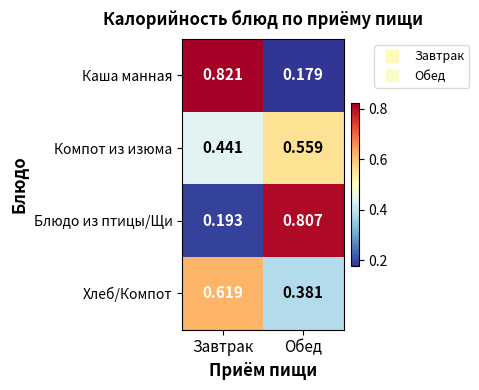

Which series changed the most between Завтрак and Обед?

Каша манная